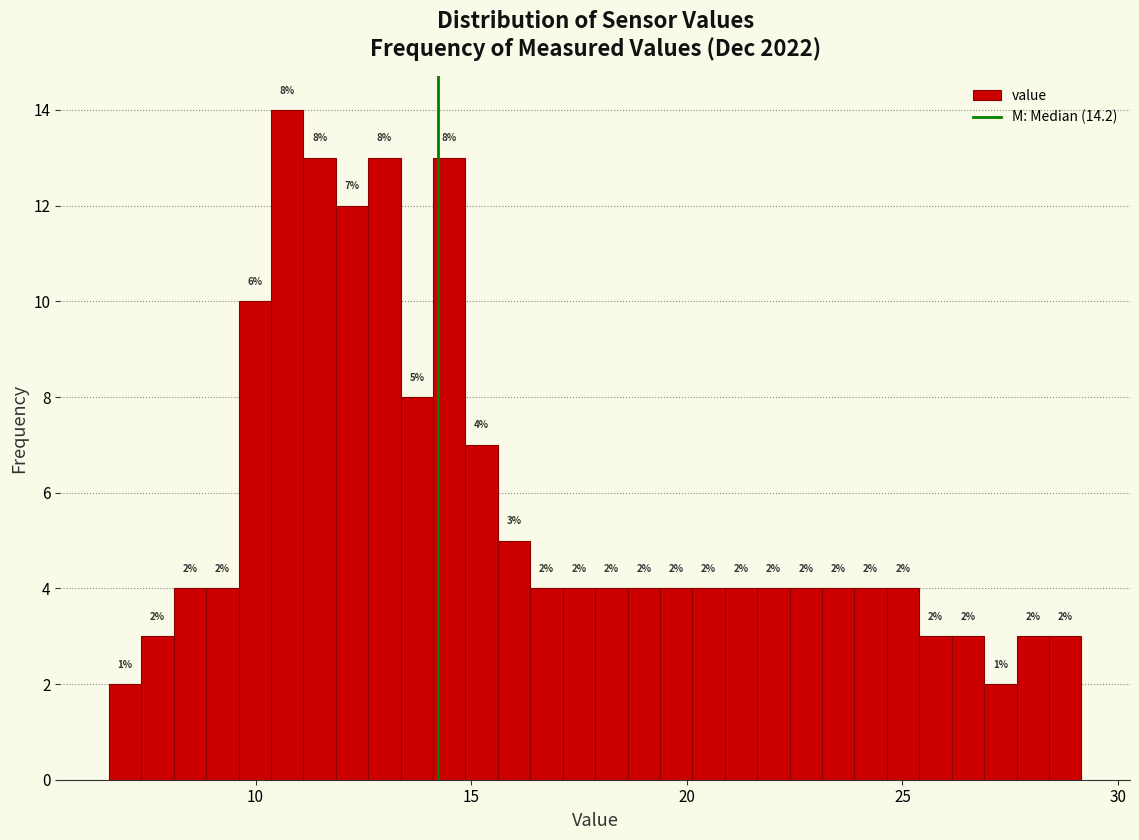

Around what value on the x-axis is the tallest bar? Give the approximate position of its centre, as read against the axis.

10.5